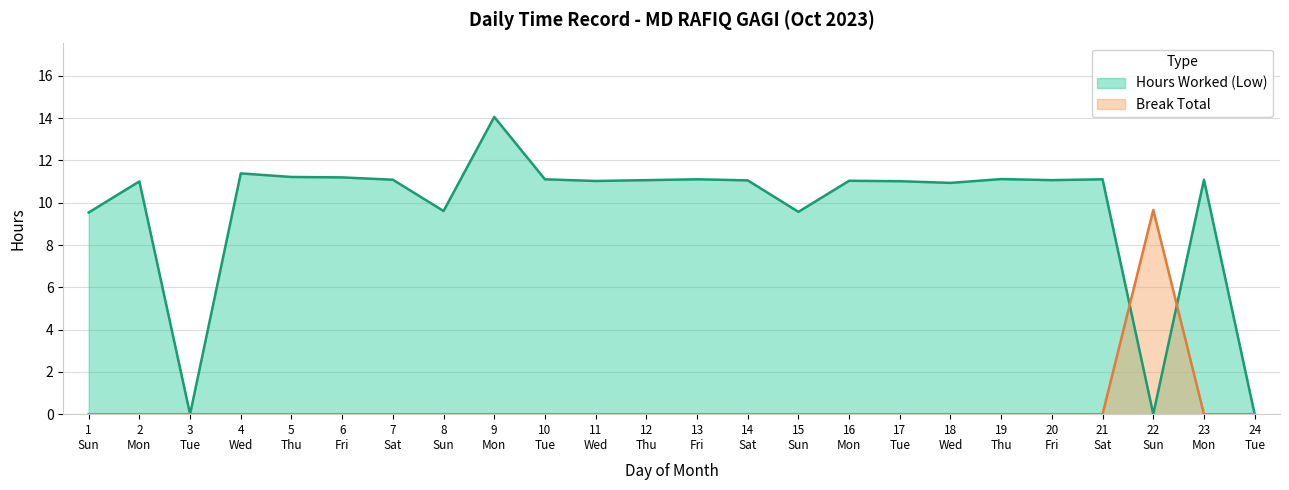

What is the difference between the maximum and second lowest values in the Hours Worked (Low) series?

14.1